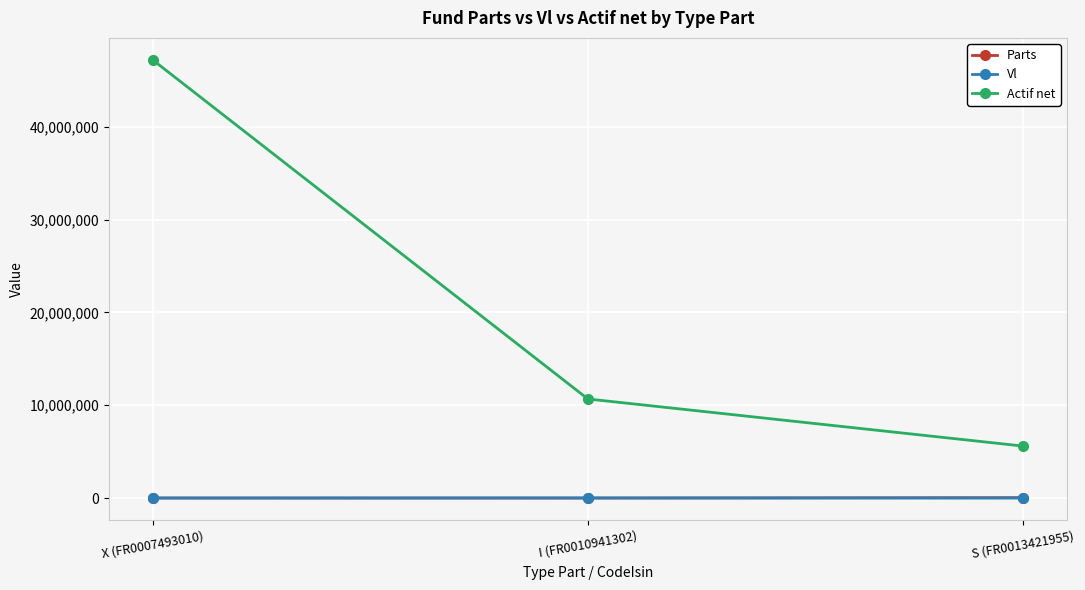

Which category has the highest value across all series?

X (FR0007493010)